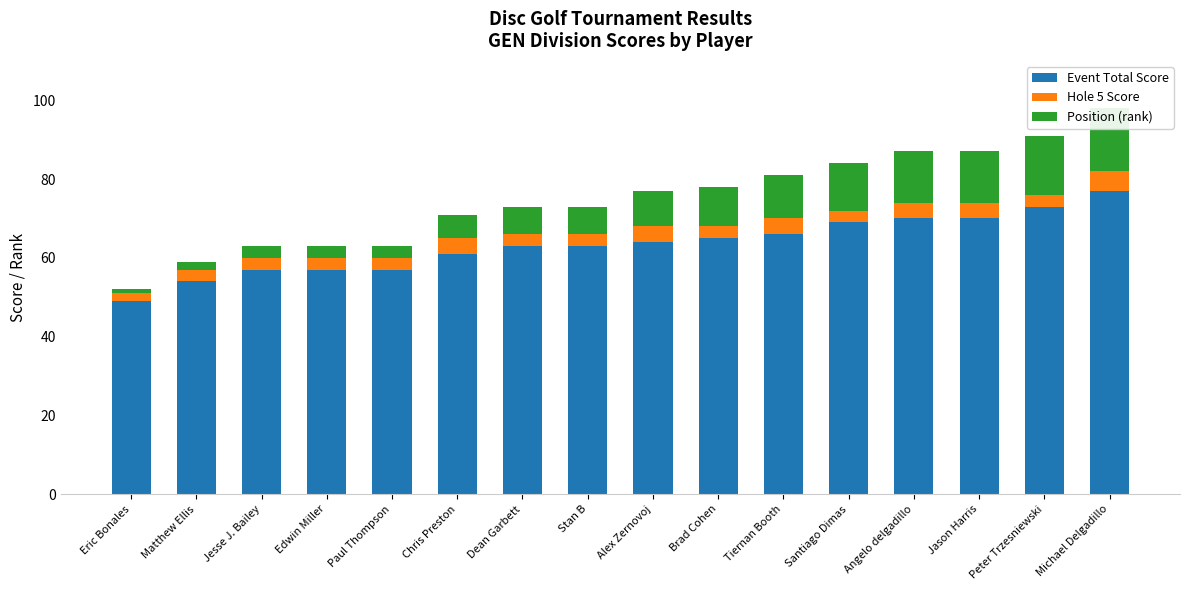

How many series are shown in this chart?

3